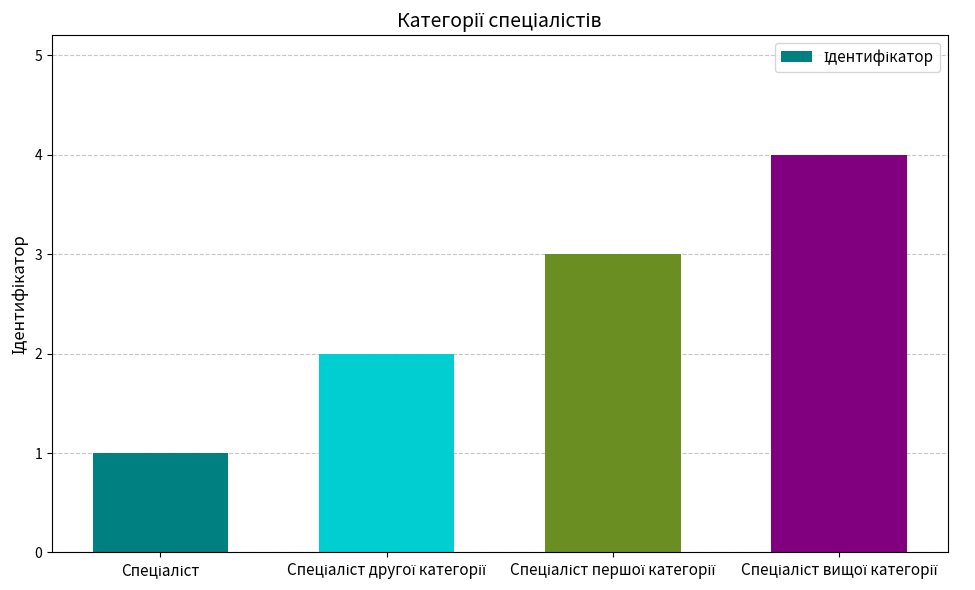

Count the values in the range 2 to 4.

3